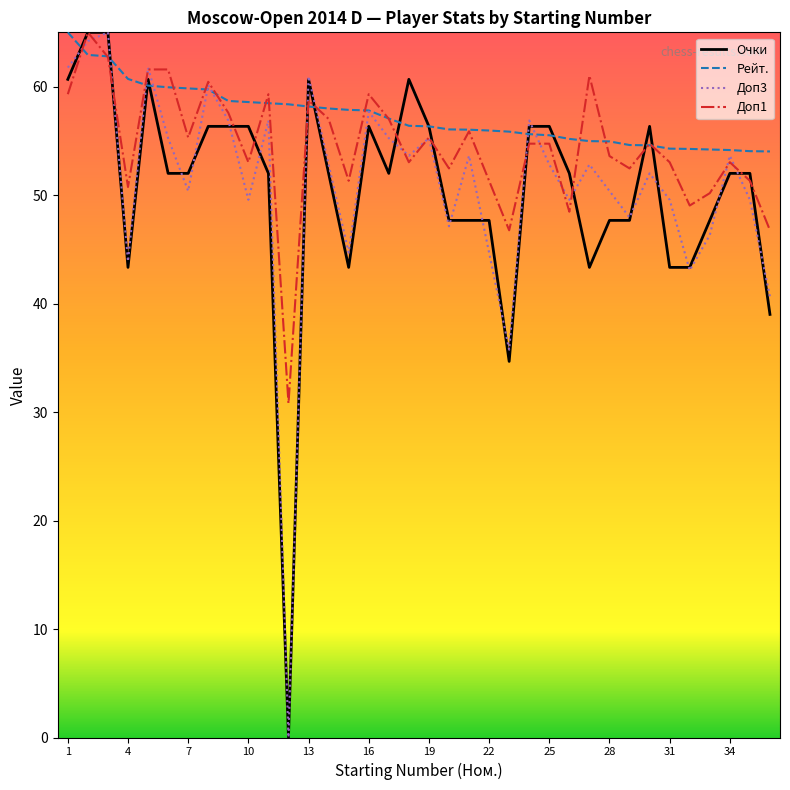

What is the minimum value for Рейт.?

54.0